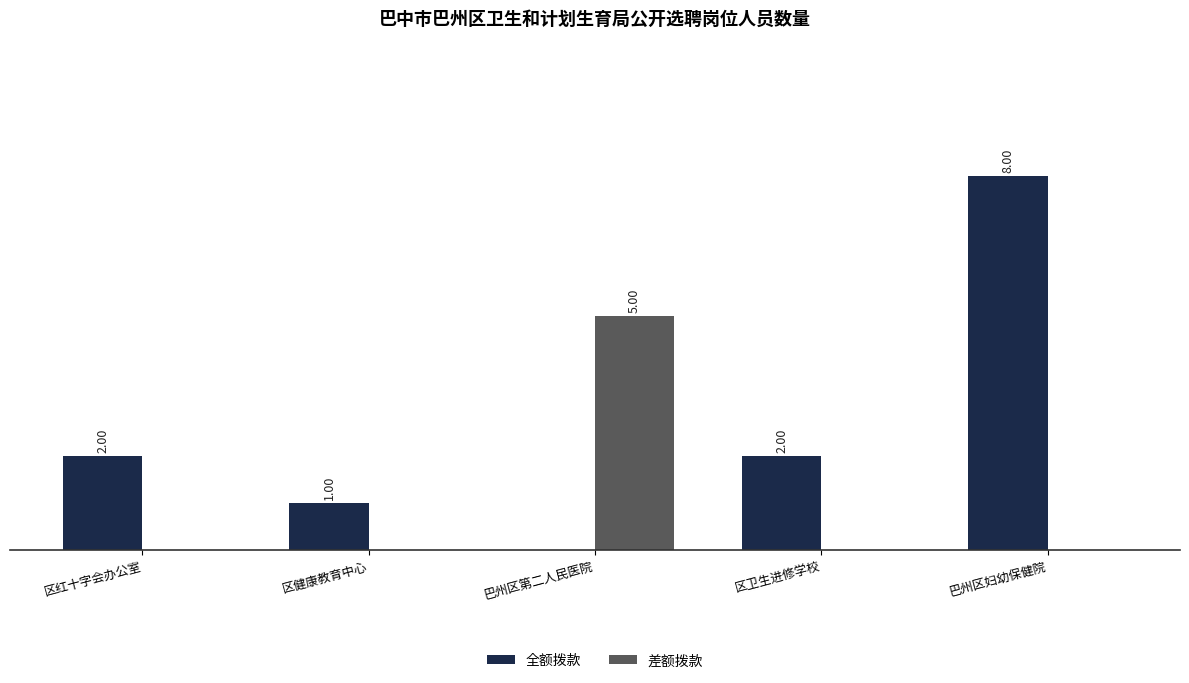

At which category is the sum across all series the highest?

巴州区妇幼保健院